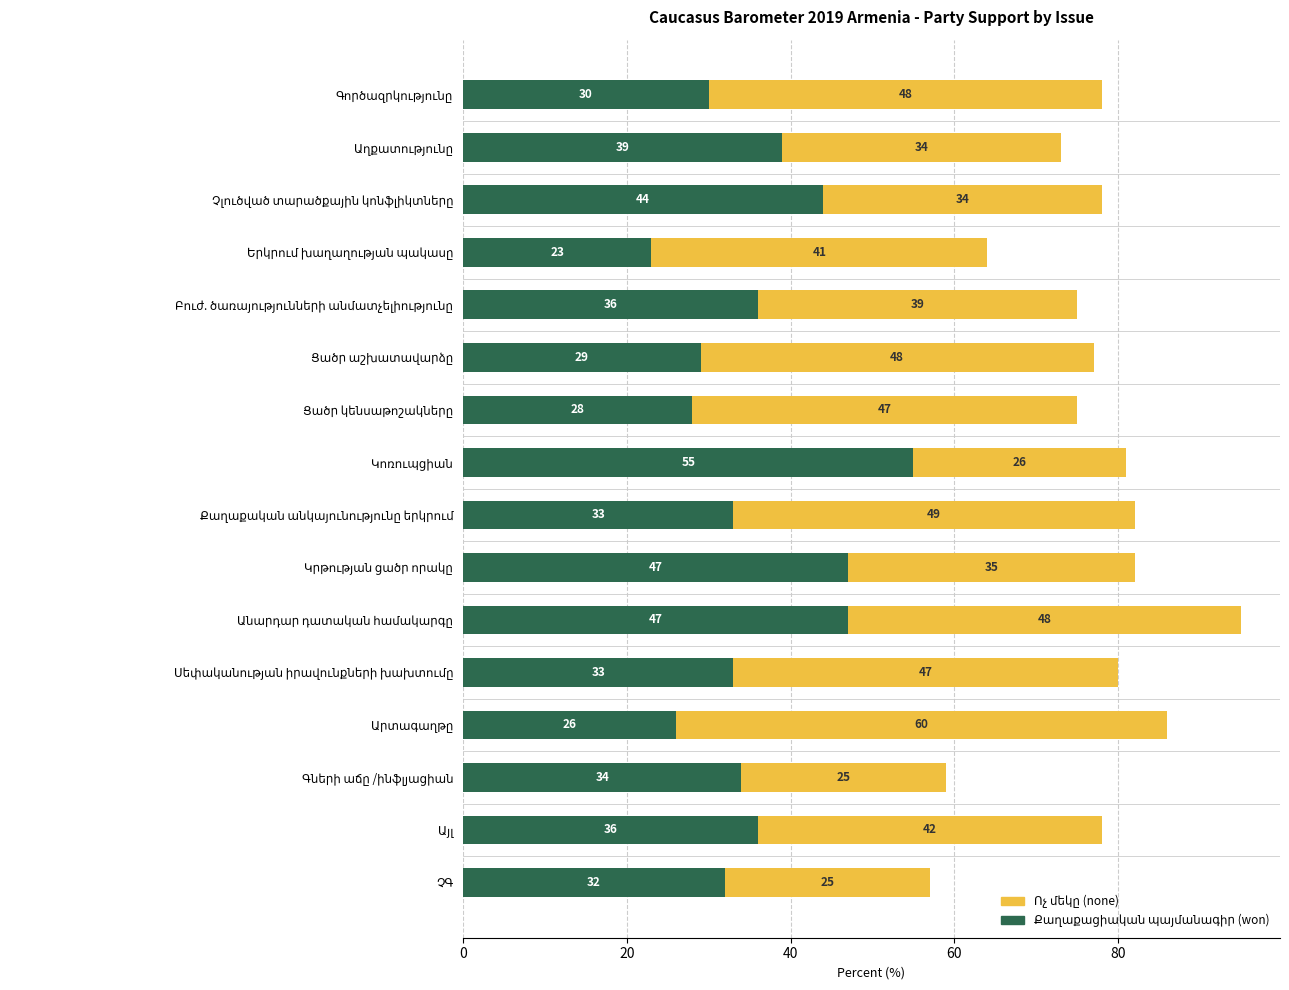

Count the number of data series in this chart.

2